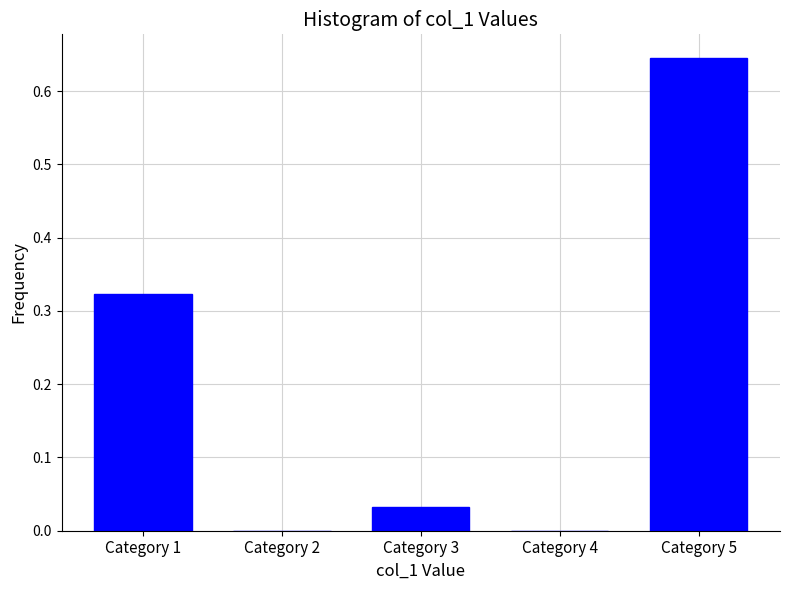

What is the change in value from Category 1 to Category 4?

-0.3